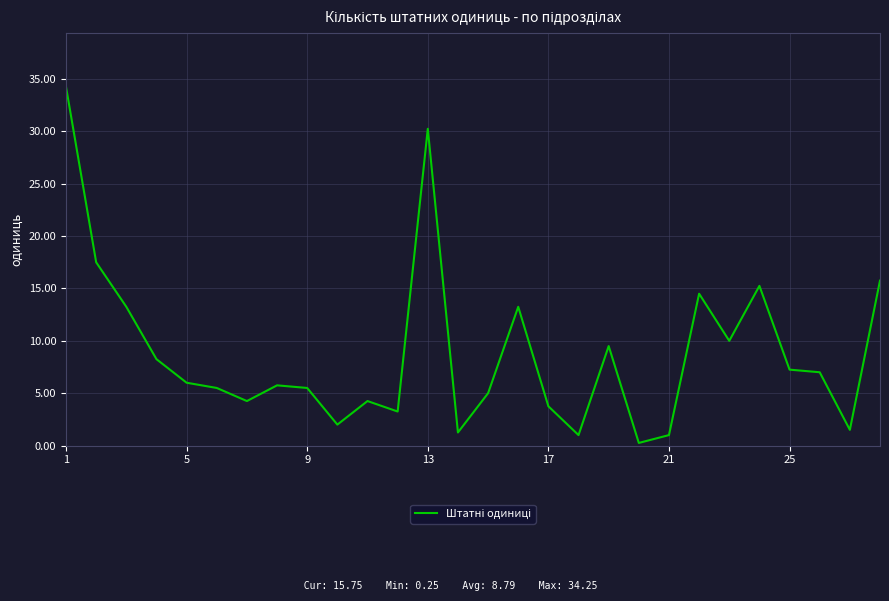

What is the difference between the maximum and minimum values?

34.0